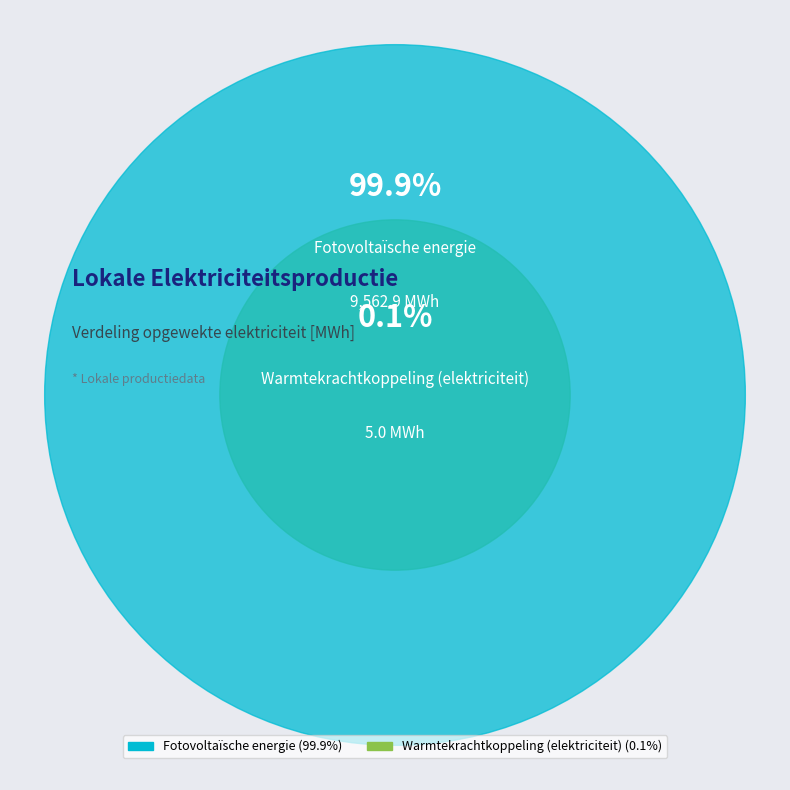

Which slice is the largest?

Fotovoltaïsche energie